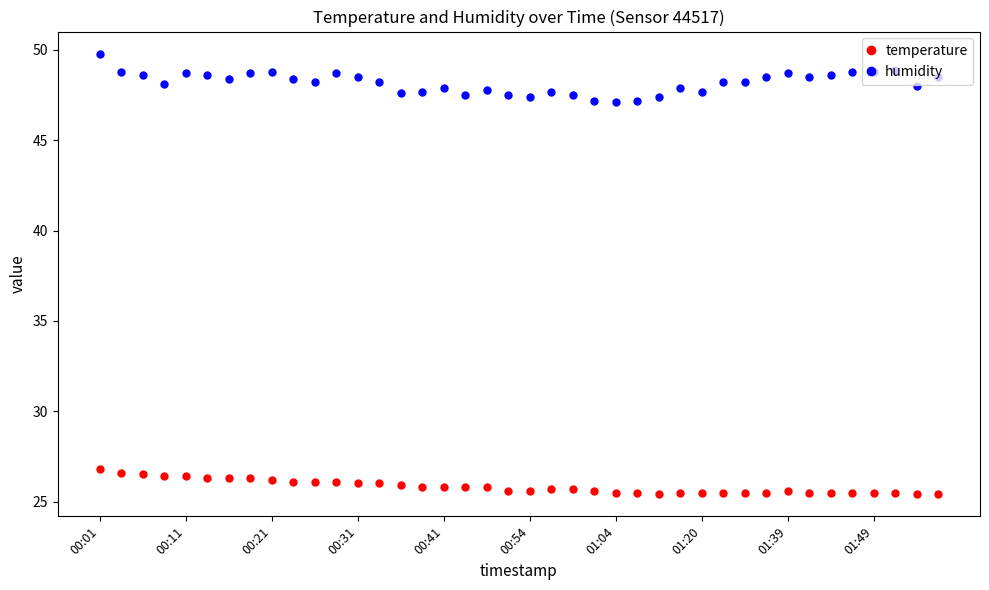

True or false: temperature and humidity intersect in this chart.

False